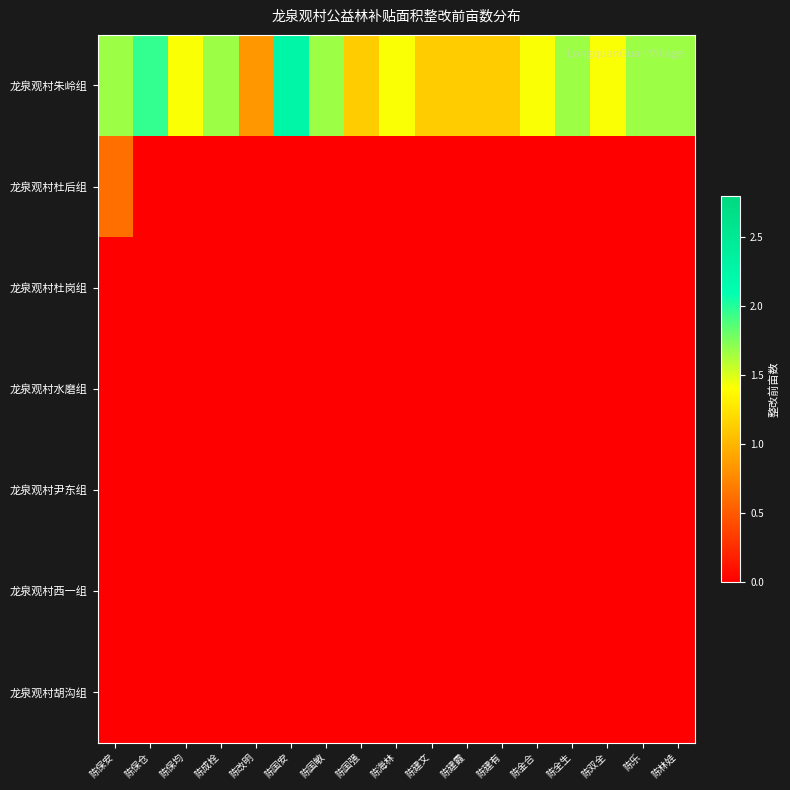

Which series changed the most between 陈全生 and 陈乐?

龙泉观村朱岭组